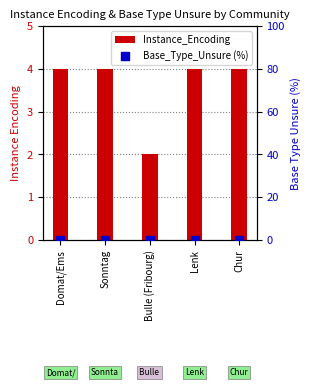

At how many categories does at least one series exceed 1?

5